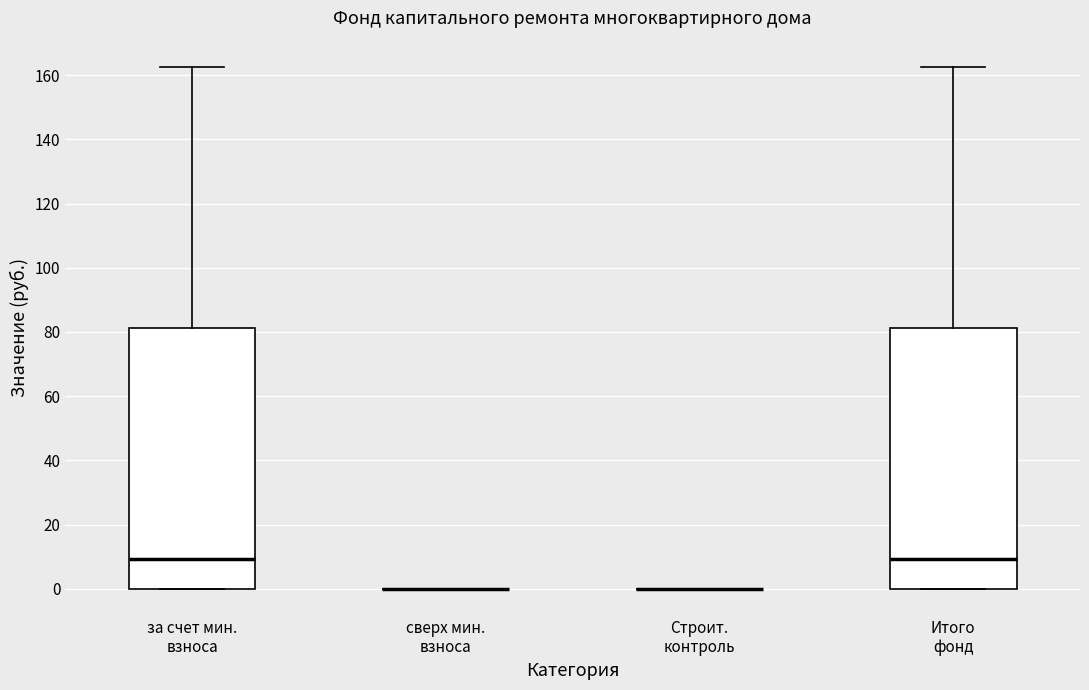

Where does the upper whisker of the box for Итого фонд end on the y-axis? The values are not printed on the chart, so give them approximately, as read against the axis.

162